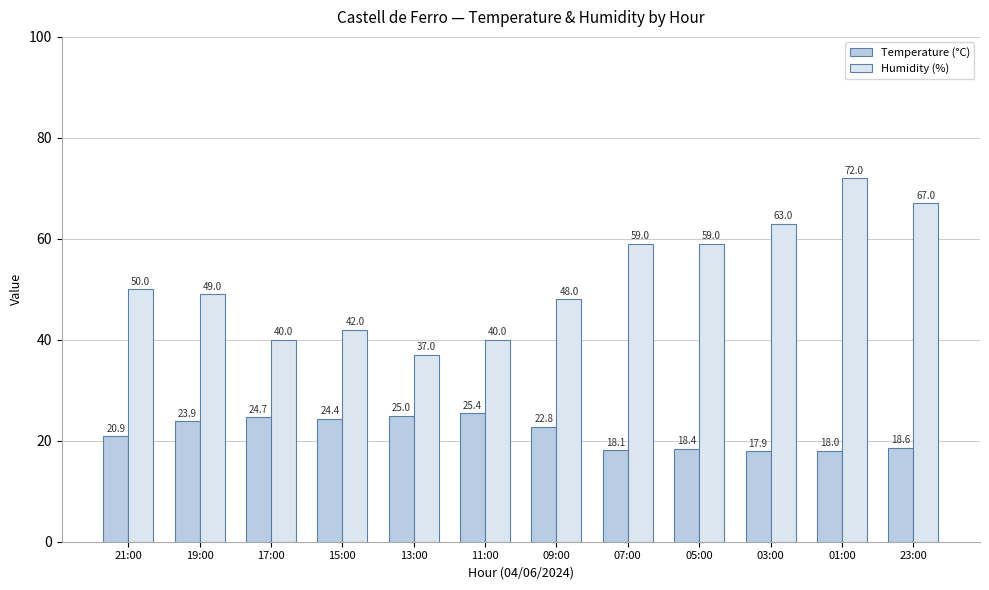

What is the value of the Temperature (°C) bar at the 4th from the left?

24.4